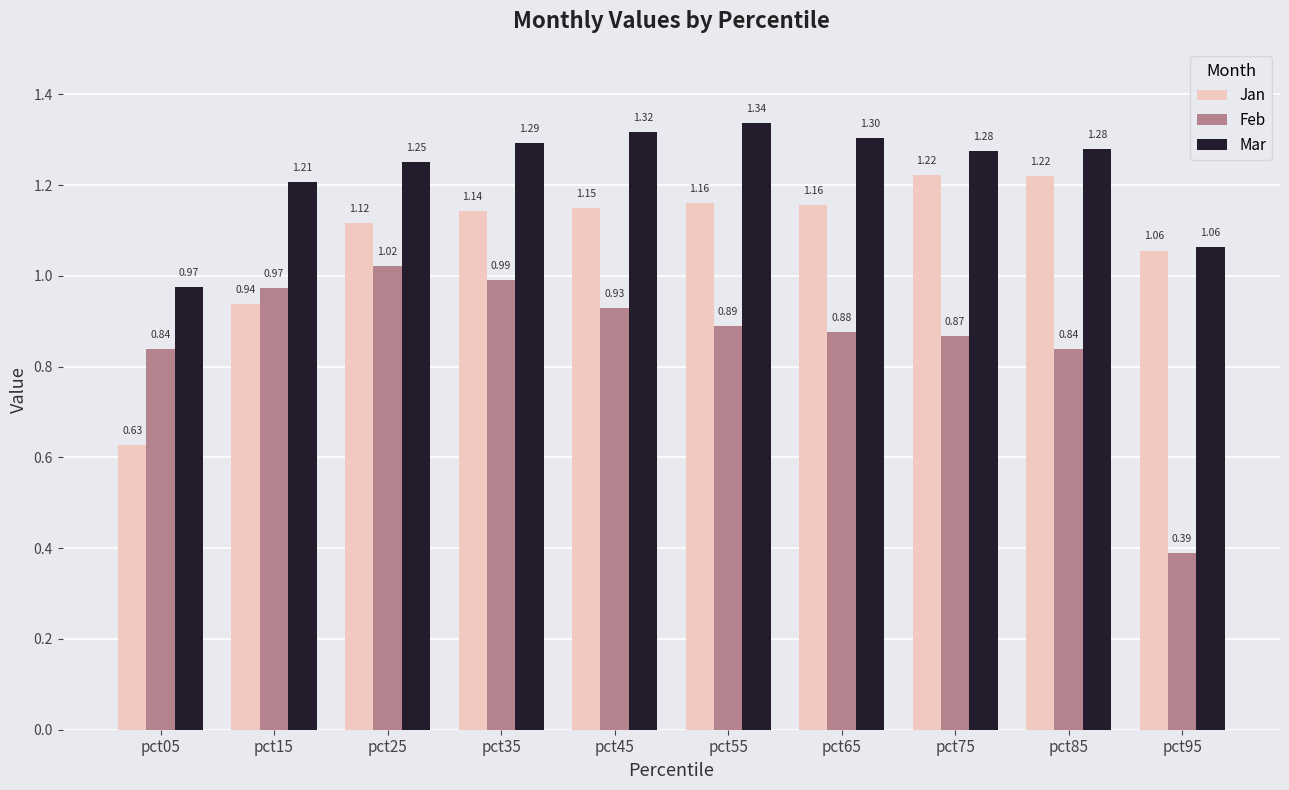

Which series has the widest spread of values?

Feb